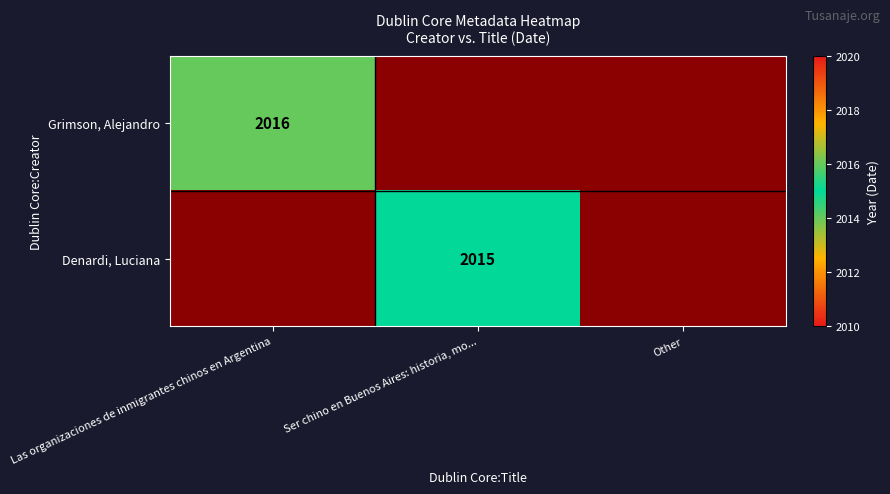

True or false: Denardi, Luciana has a value of 2015 at Ser chino en Buenos Aires: historia, mo....

True